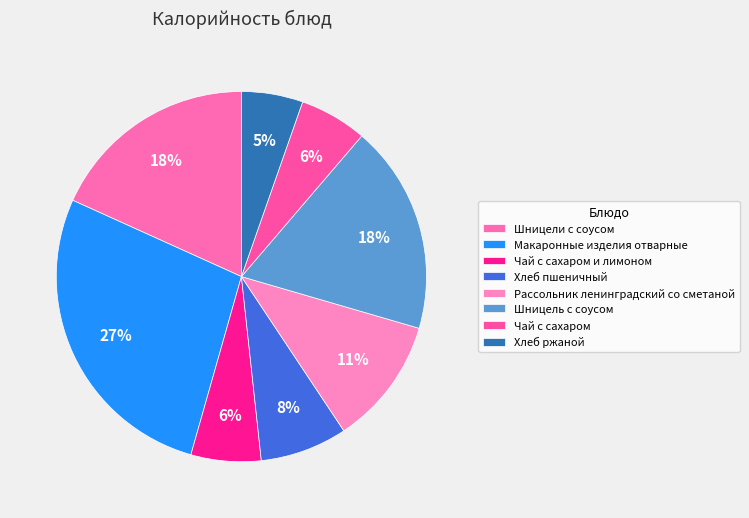

The Чай с сахаром и лимоном slice represents 1% of the pie. True or false?

False